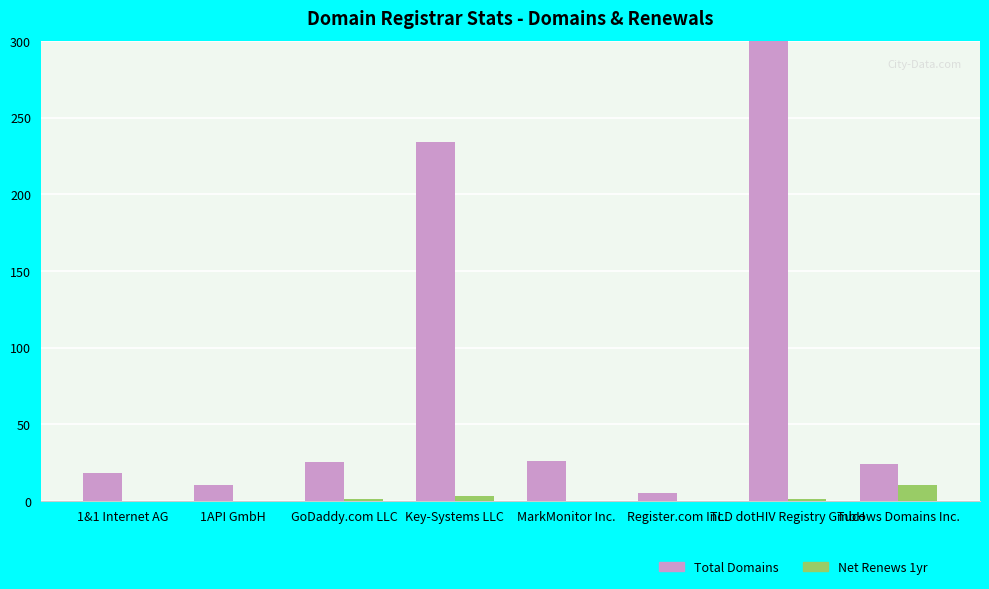

Between 1API GmbH and Register.com Inc., which series saw the biggest shift?

Total Domains